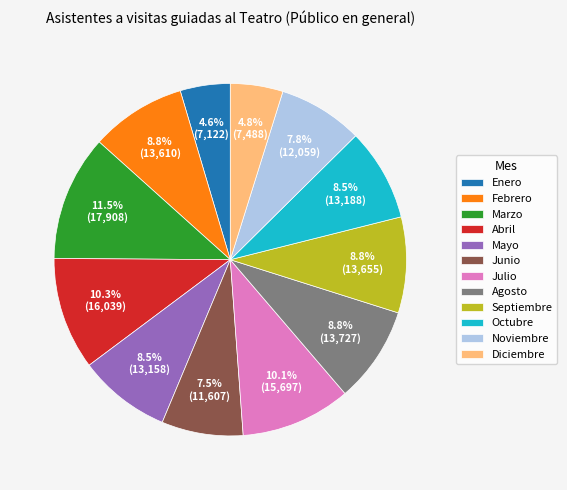

To the nearest percent, what is the combined percentage of Febrero and Diciembre?

14%